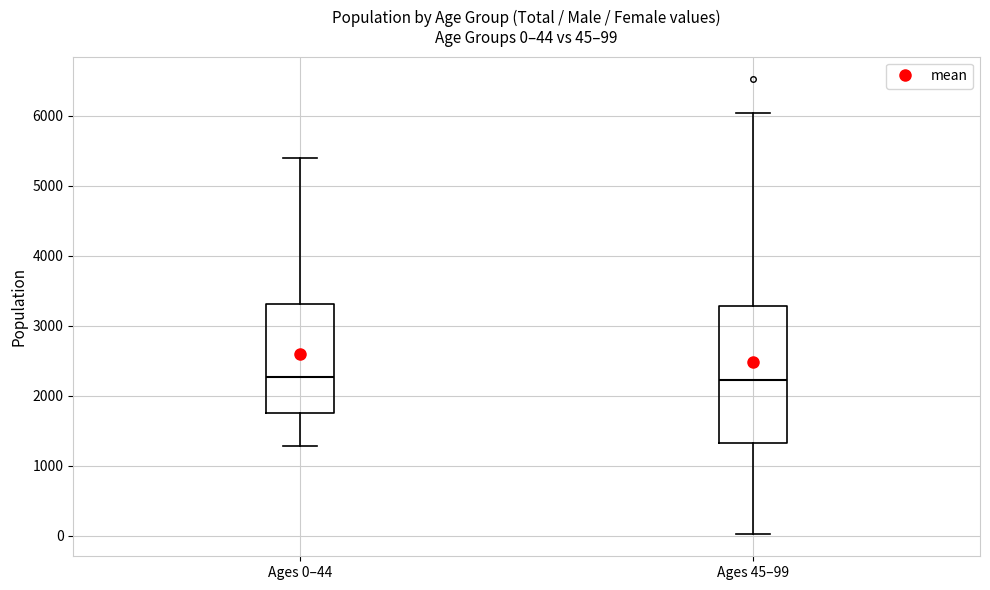

Which box is the tallest, from its lower edge to its upper edge?

Ages 45–99